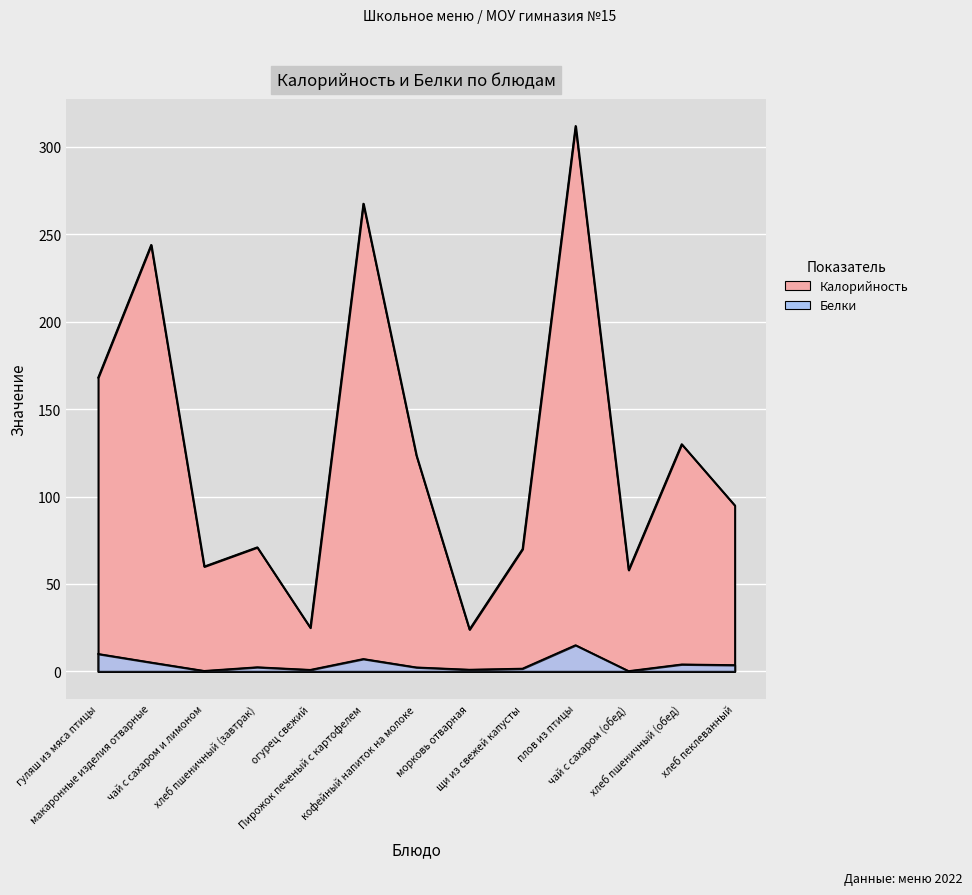

Between кофейный напиток на молоке and щи из свежей капусты, which is larger?

кофейный напиток на молоке